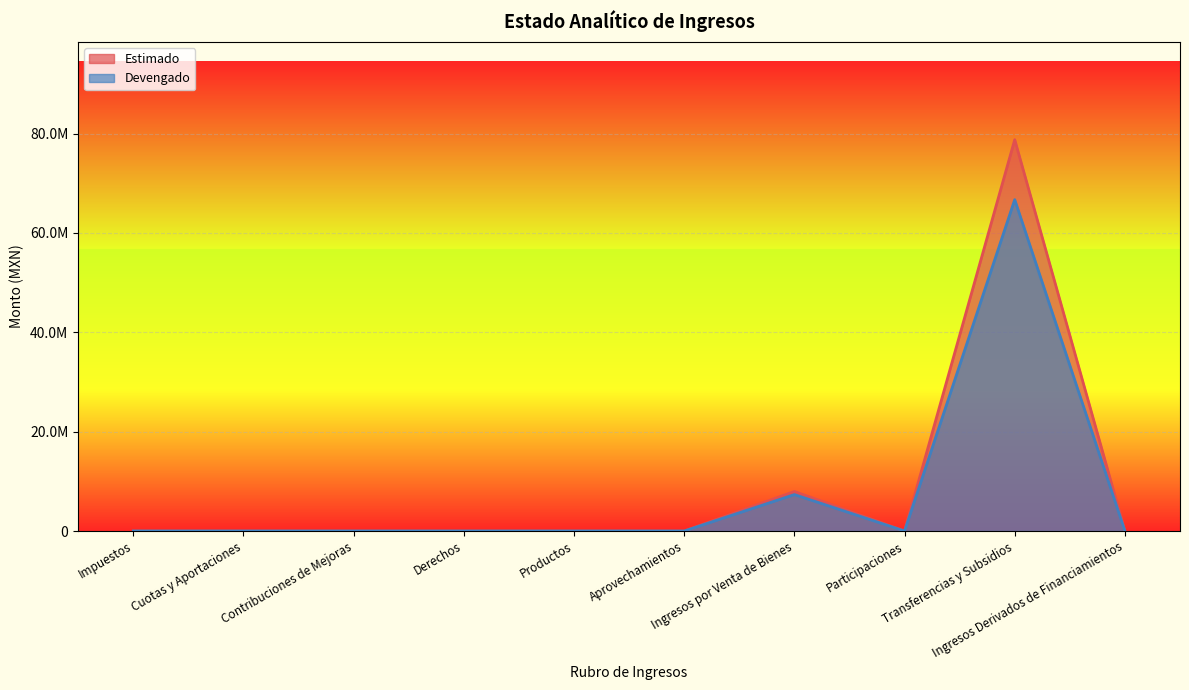

What is the value of the Estimado point at the 9th from the left?

78782362.6